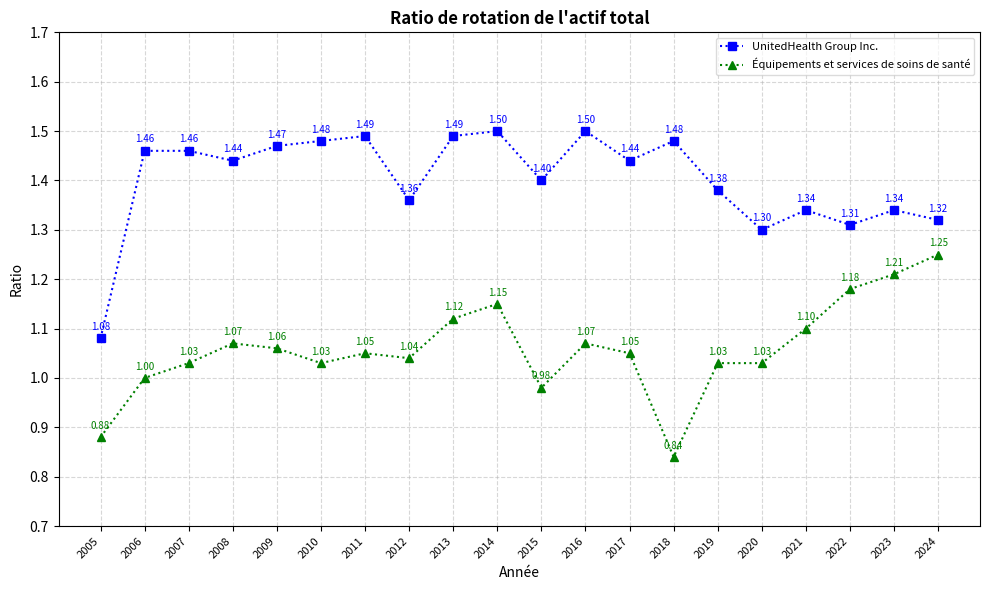

What is the greatest value displayed?

1.5